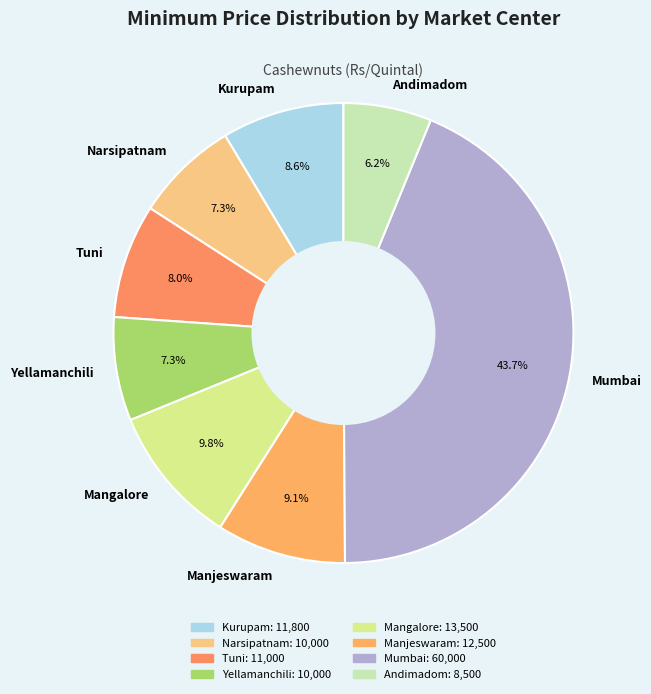

How many segments does this pie chart have?

8